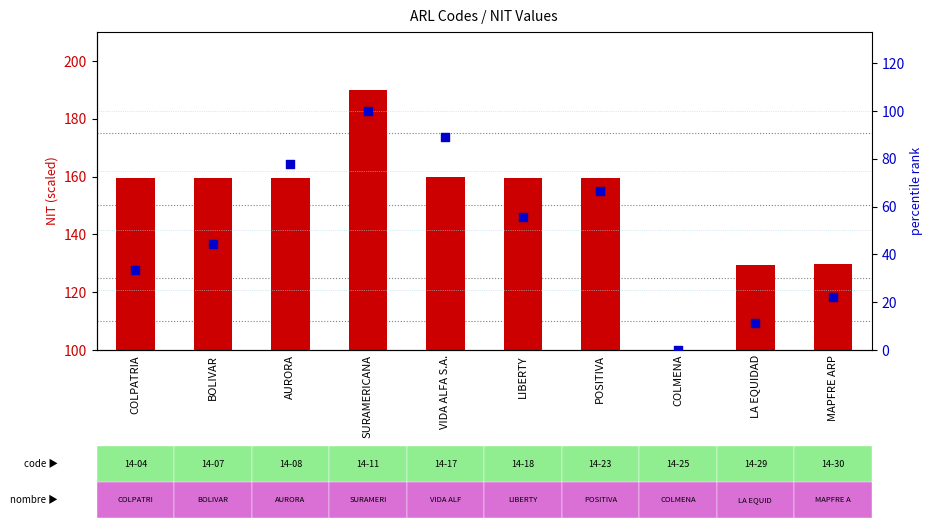

Is the value of count at MAPFRE ARP greater than the value of percentile rank within the sample at MAPFRE ARP?

Yes